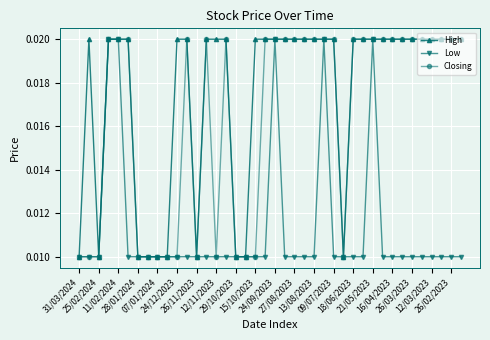

At how many categories does at least one series exceed 0?

40